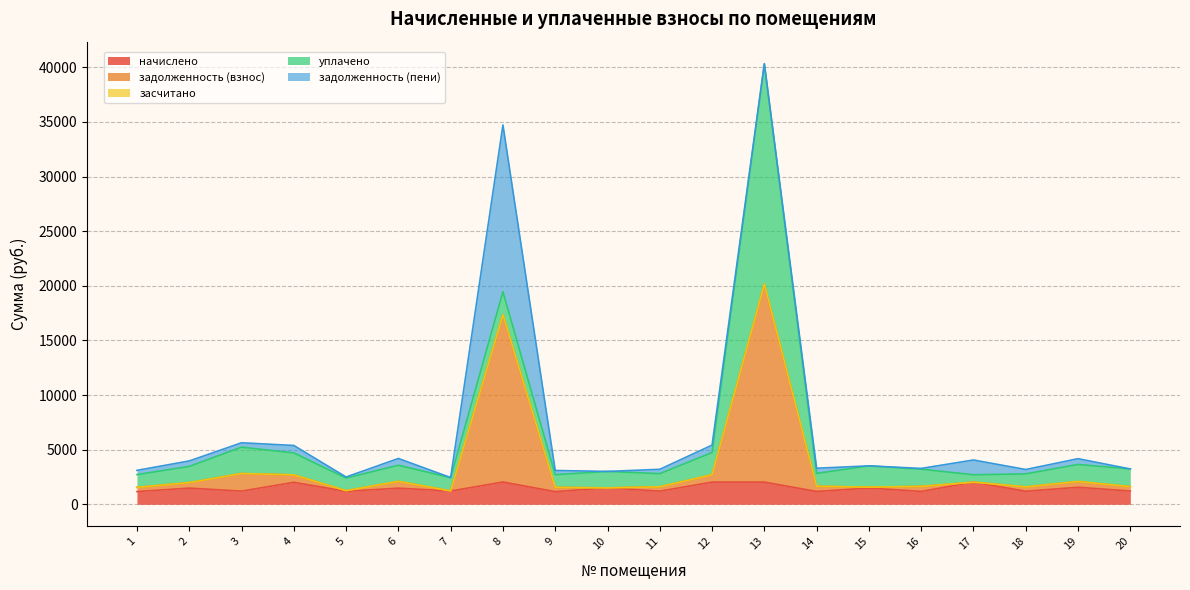

How many lines are shown in the chart?

5